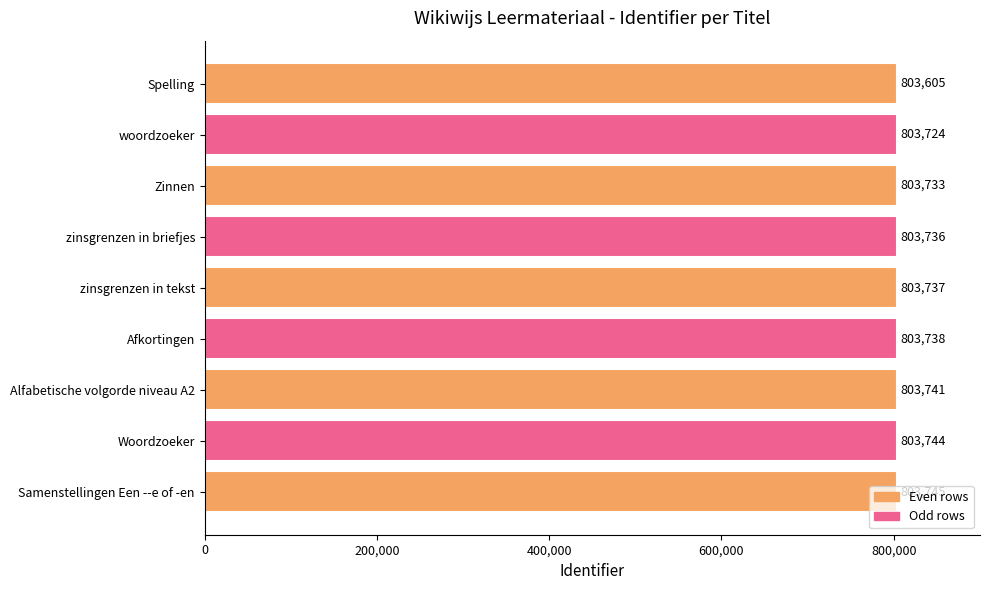

What is the approximate value at Woordzoeker, to the nearest 50?

803750